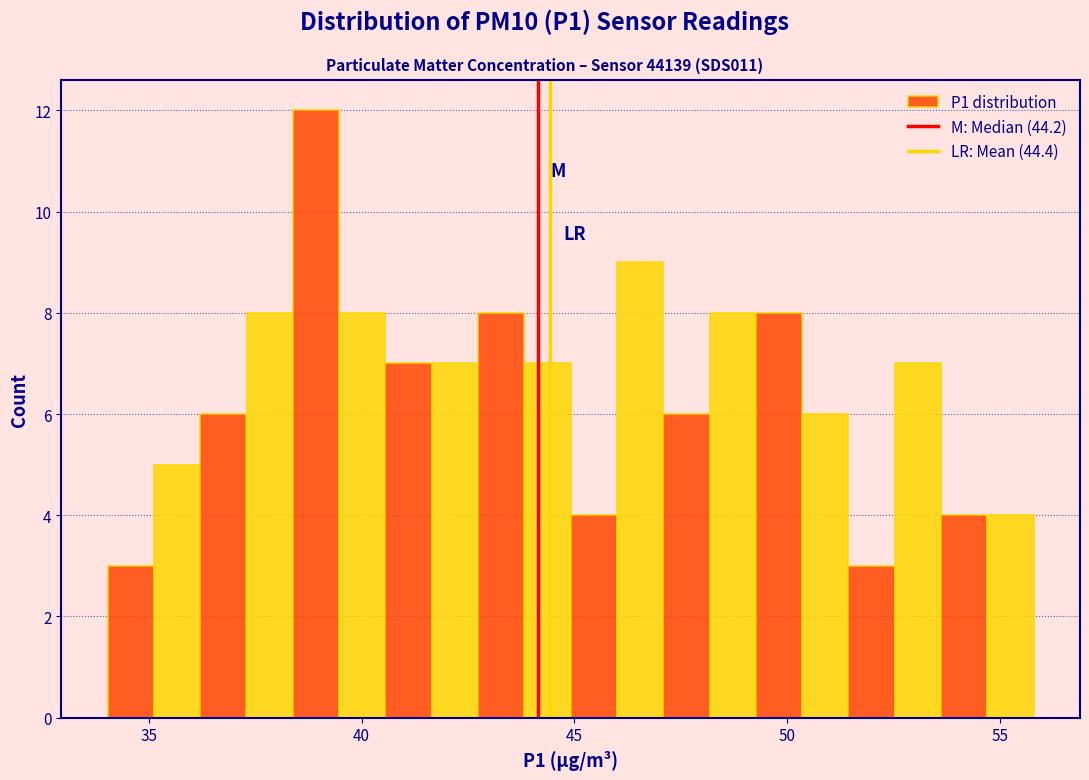

Around what value on the x-axis is the tallest bar? Give the approximate position of its centre, as read against the axis.

39.0